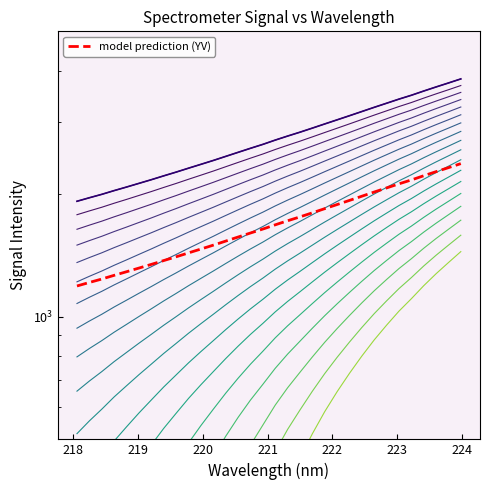

Count the number of values greater than 2706.

16